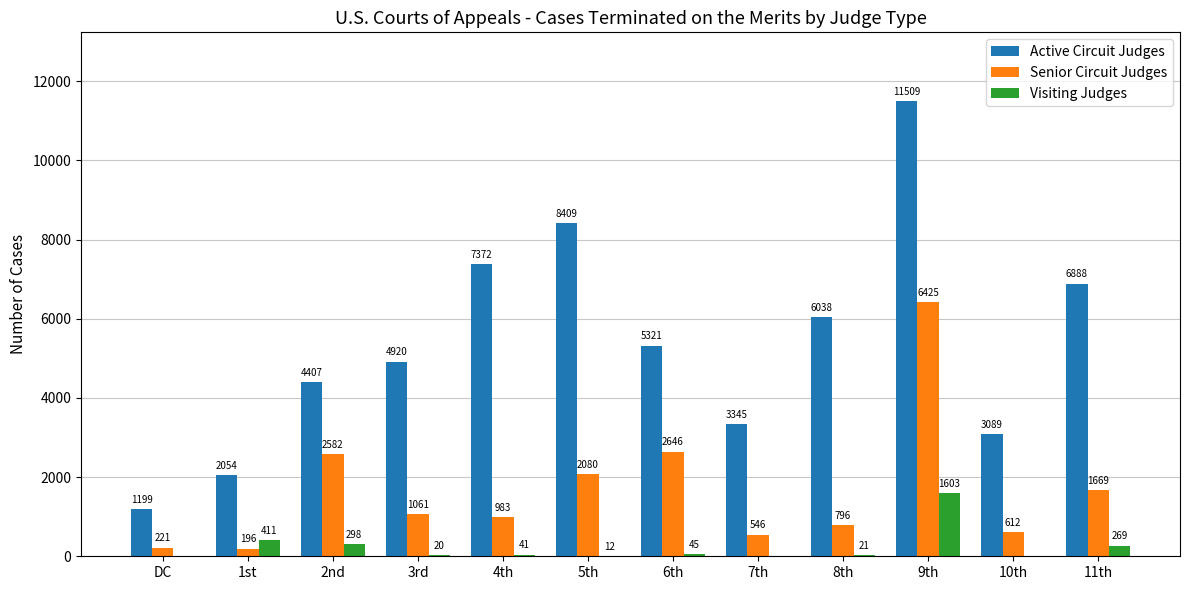

Is the value of Senior Circuit Judges at 2nd greater than the value of Active Circuit Judges at 11th?

No